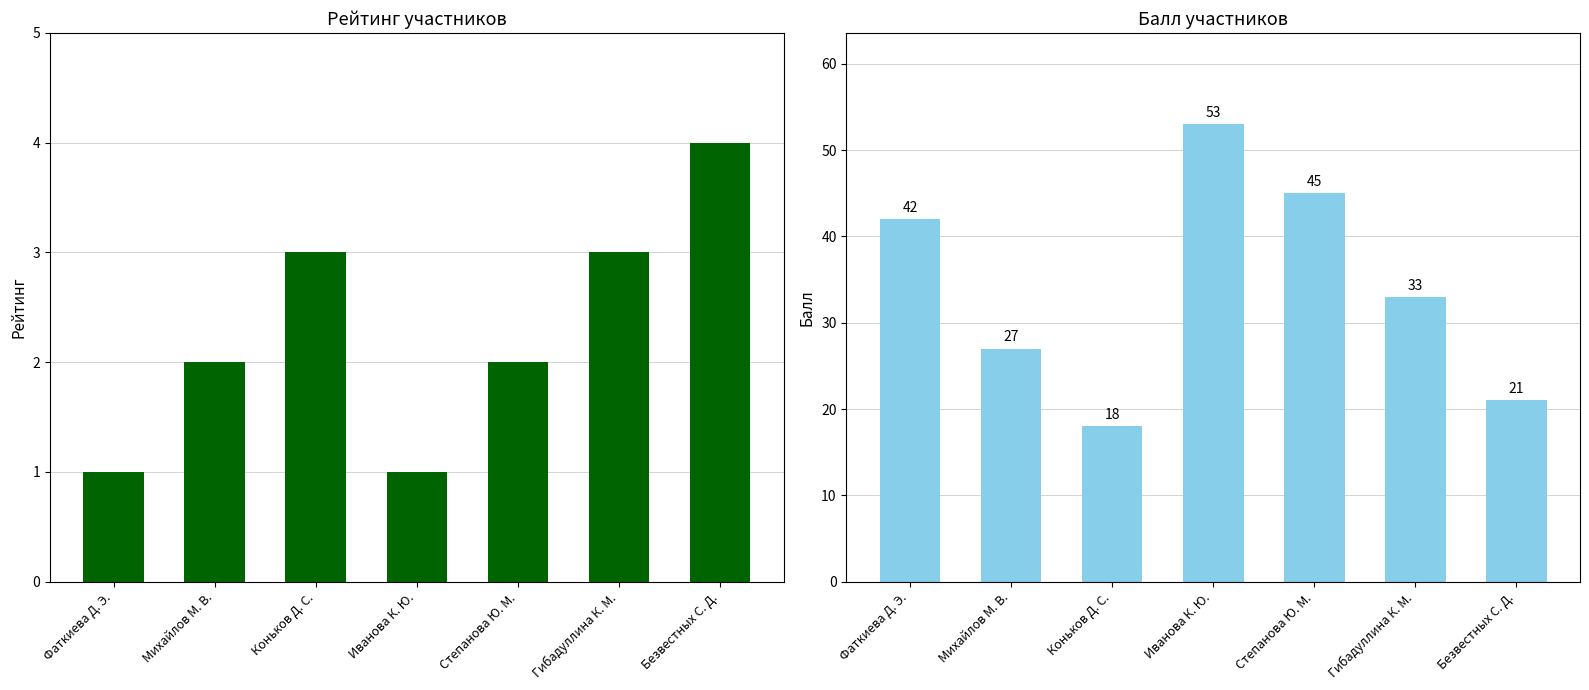

Does the chart contain any negative values?

No